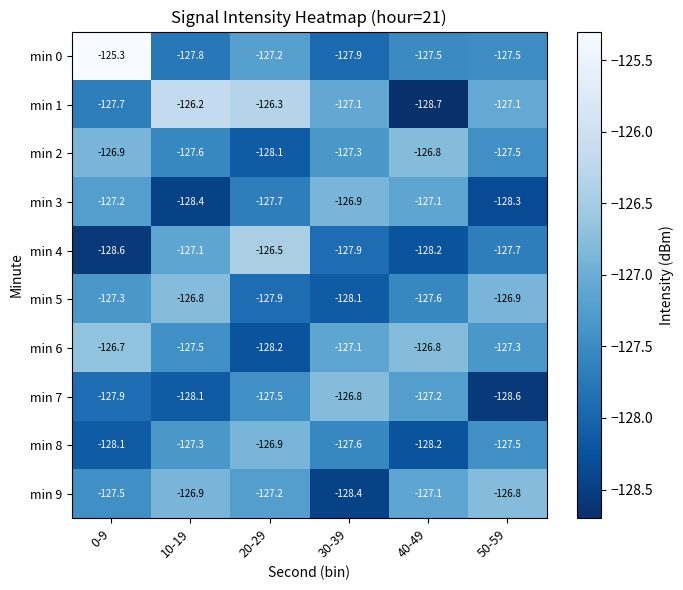

The min 4 series shows -127.1 at 10-19. True or false?

True